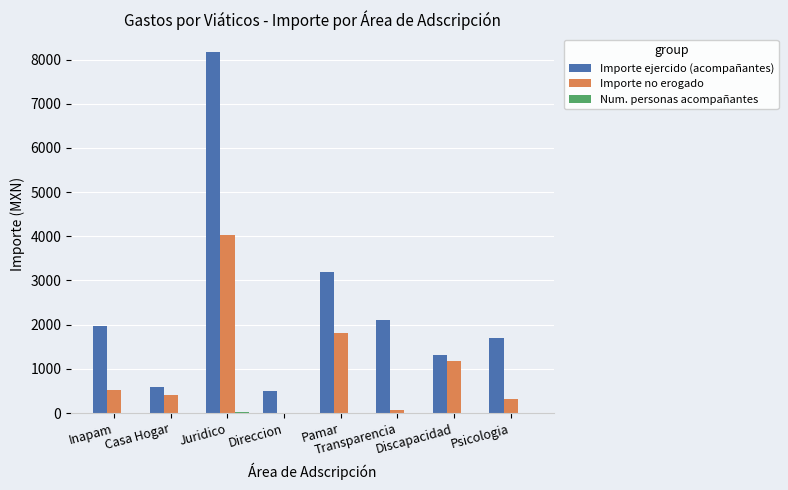

At which label is Importe ejercido (acompañantes) closest to 4333?

Pamar